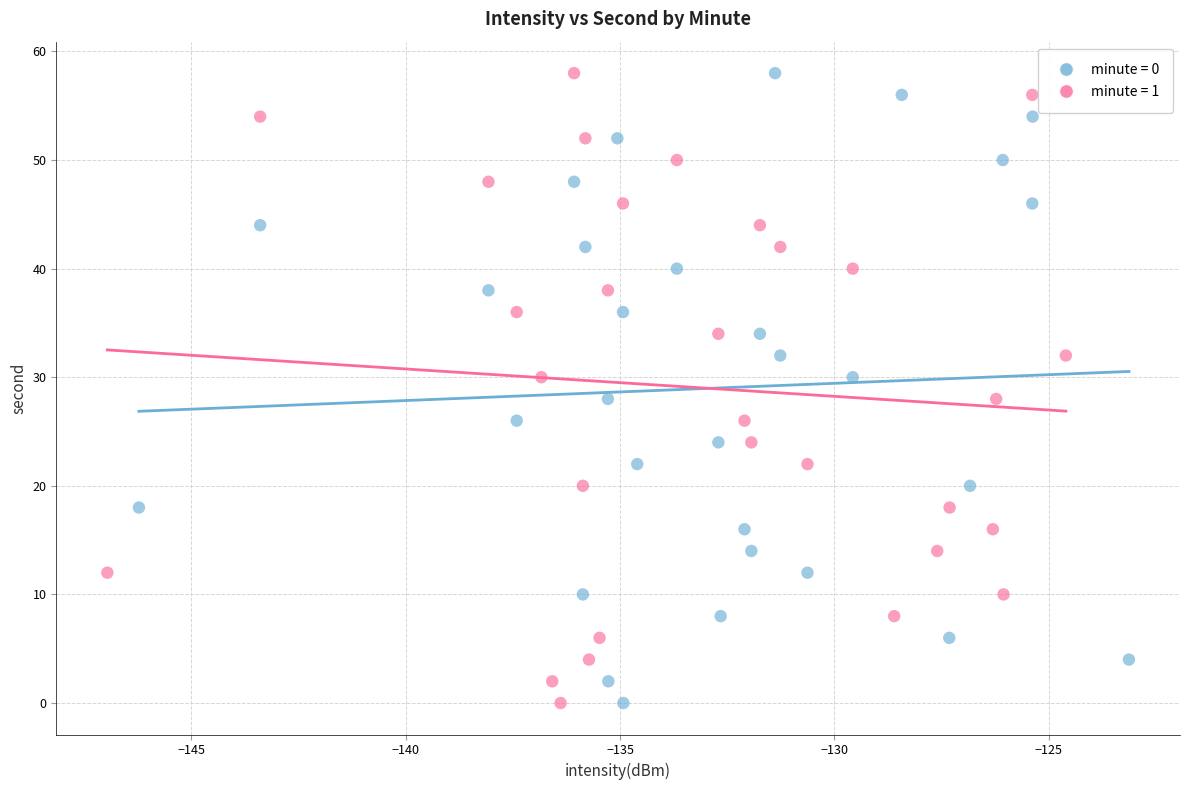

What are all the series names shown in the legend?

minute = 0, minute = 1